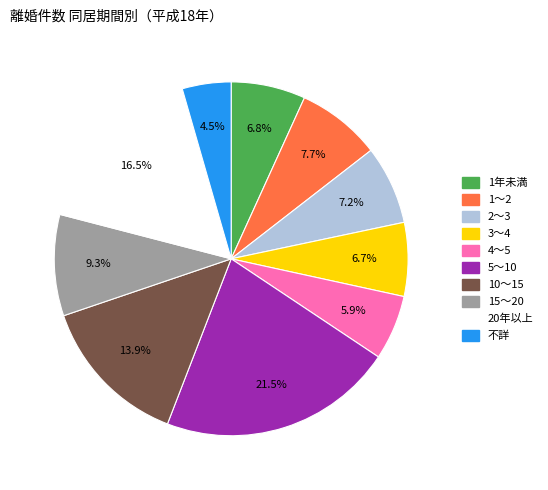

What is the largest slice in the pie chart?

5～10